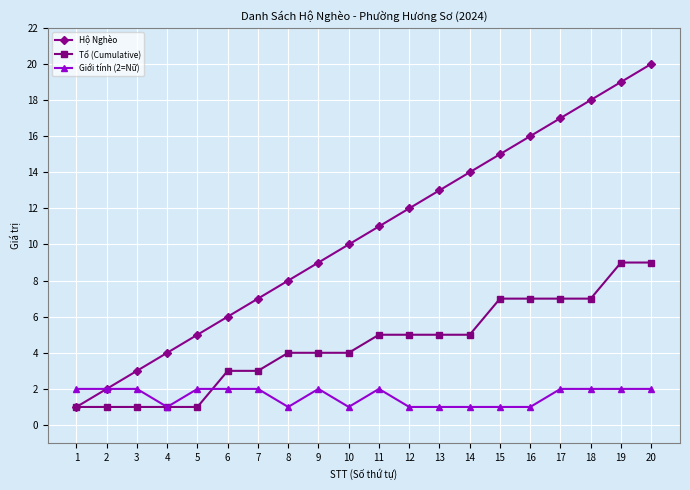

How many distinct data groups are displayed?

3